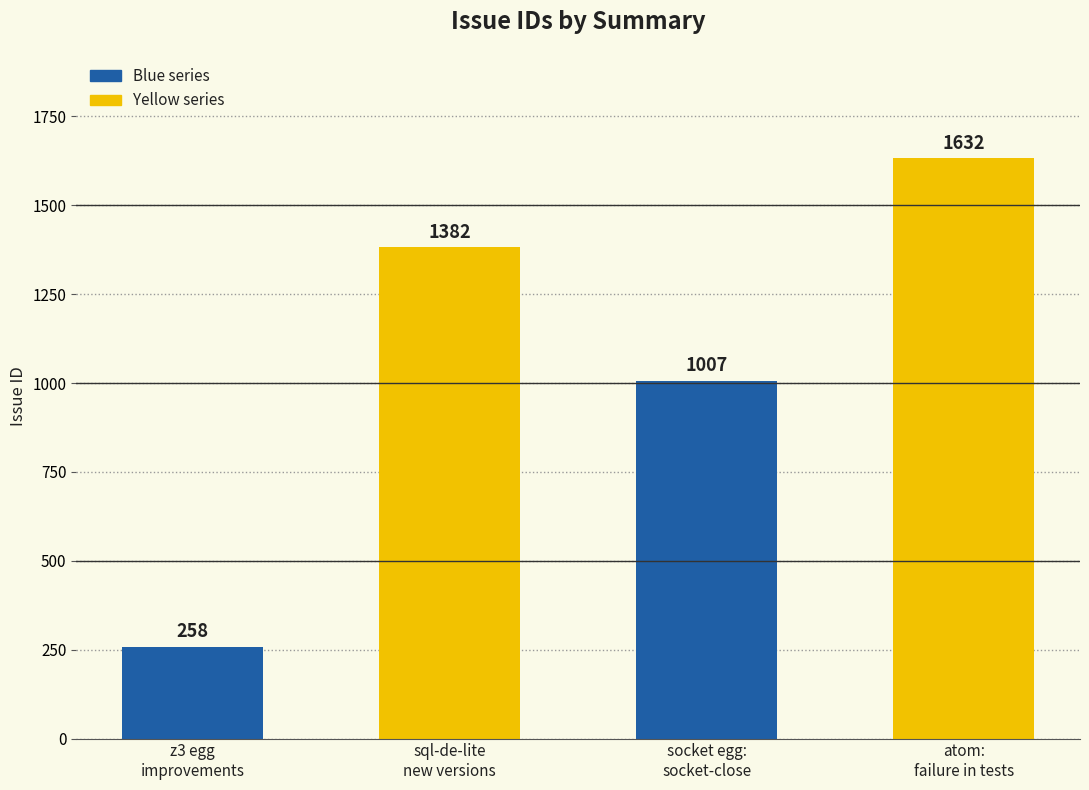

What is the average value?

1070